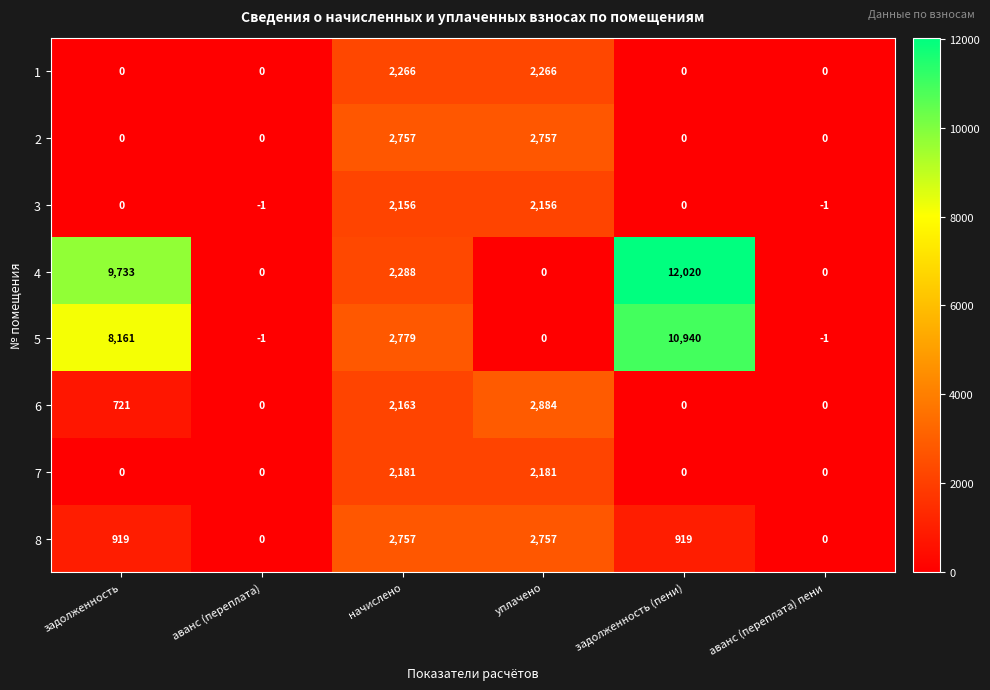

Is the value of 8 at задолженность greater than the value of 7 at аванс (переплата) пени?

Yes